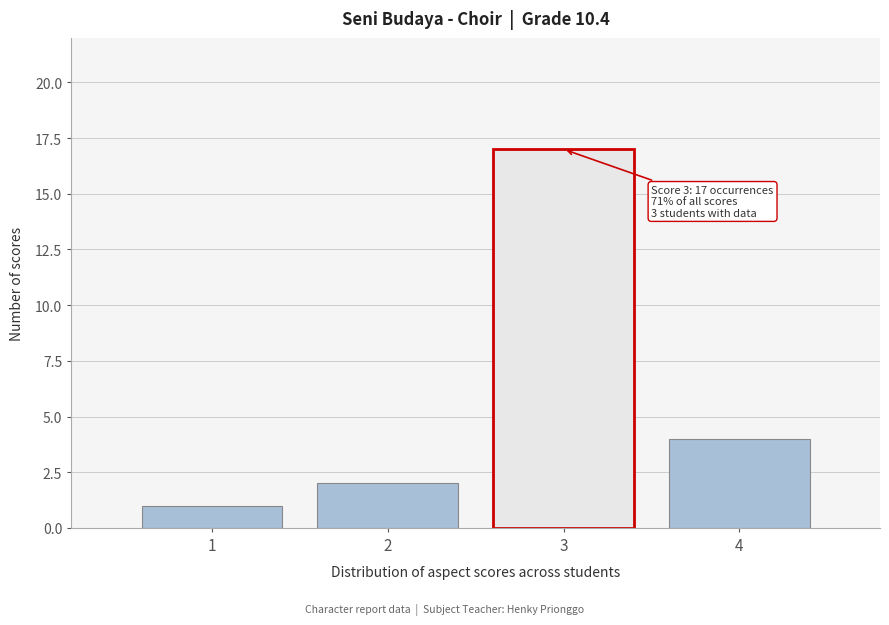

Which range on the x-axis has the tallest bar?

2.5 to 3.5